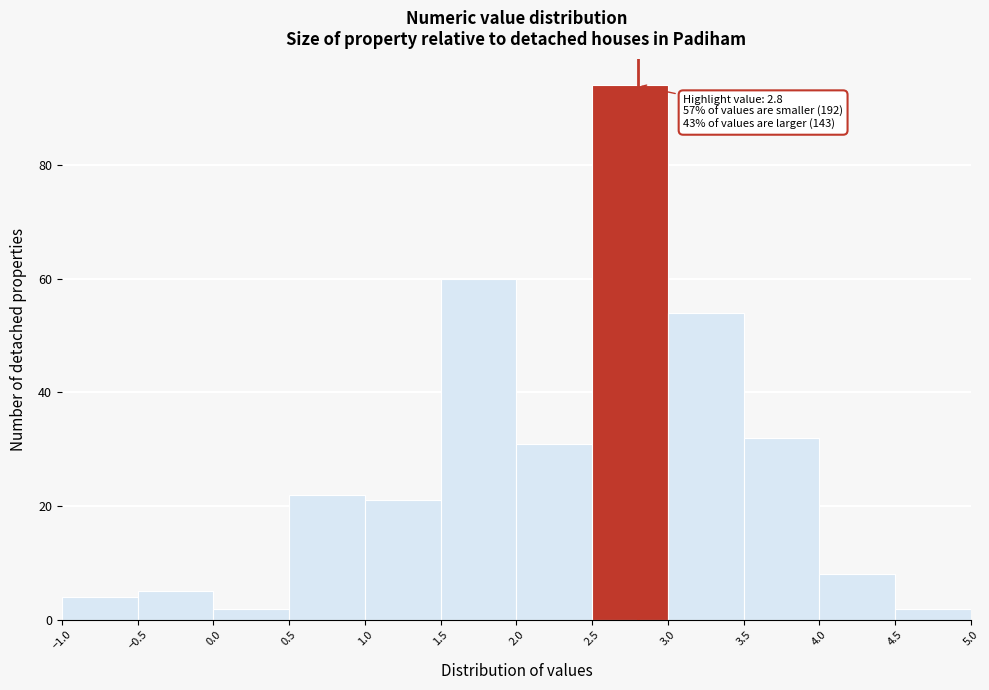

Over which range of the x-axis is the bar tallest?

2.5 to 3.0